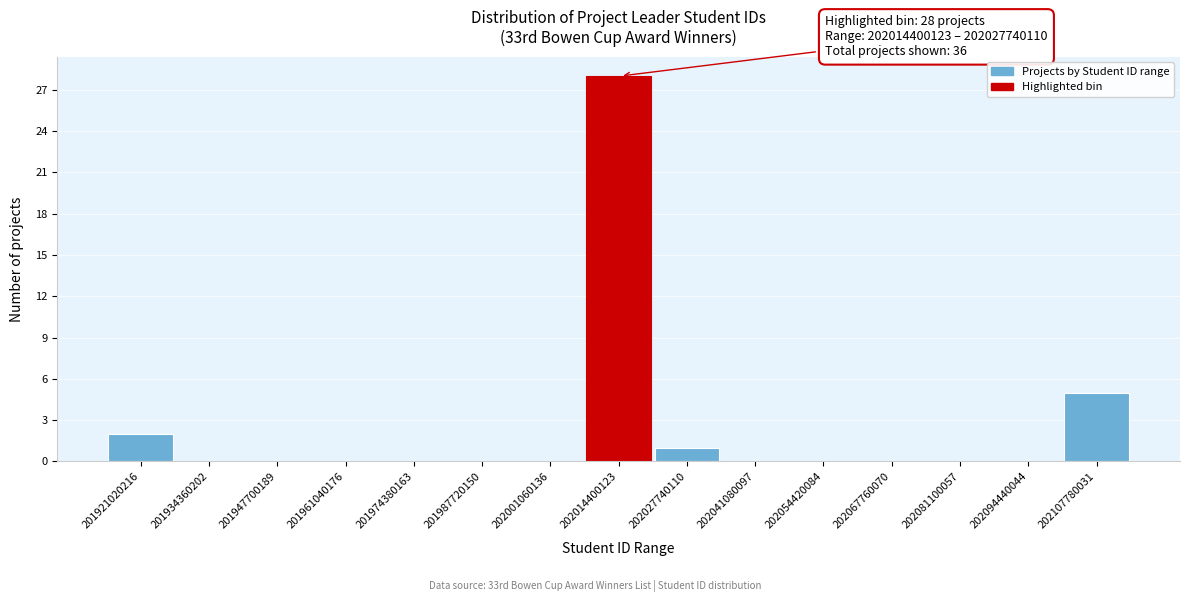

Reading right to left, transcribe all the data shown in this chart.

202107780031=5	202094440044=0	202081100057=0	202067760070=0	202054420084=0	202041080097=0	202027740110=1	202014400123=28	202001060136=0	201987720150=0	201974380163=0	201961040176=0	201947700189=0	201934360202=0	201921020216=2